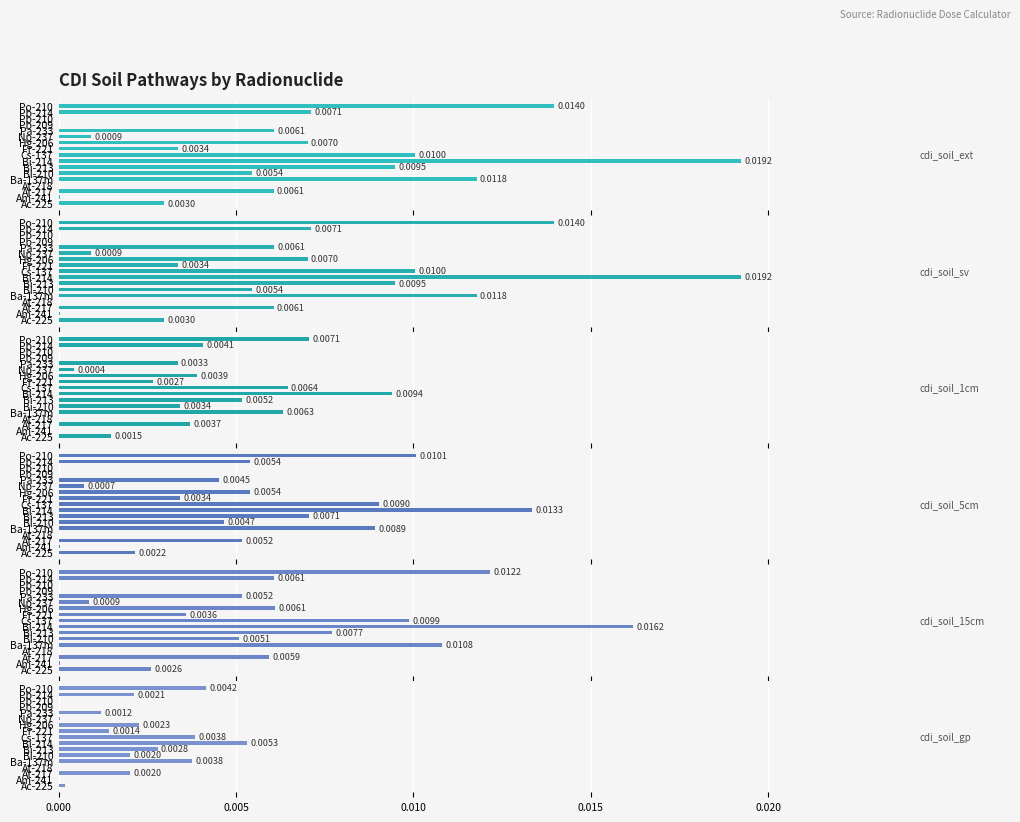

Rank the series by their maximum value, from highest to lowest.

cdi_soil_ext, cdi_soil_sv, cdi_soil_15cm, cdi_soil_5cm, cdi_soil_1cm, cdi_soil_gp